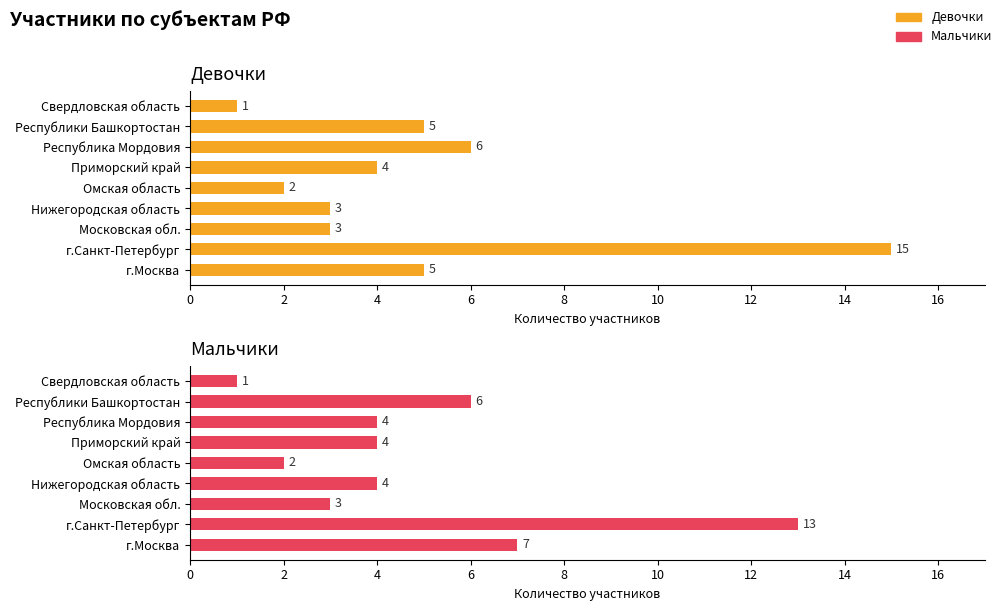

Does the chart contain stacked bars?

No